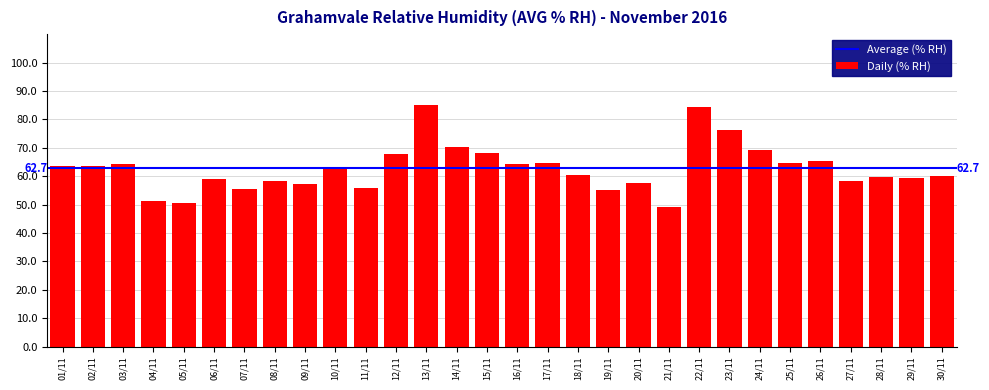

What is the difference between the values at 18/11 and 23/11?

15.9